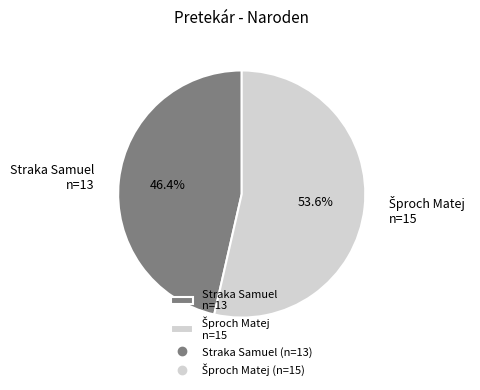

How much of the chart is everything except Straka Samuel n=13?

53.6%